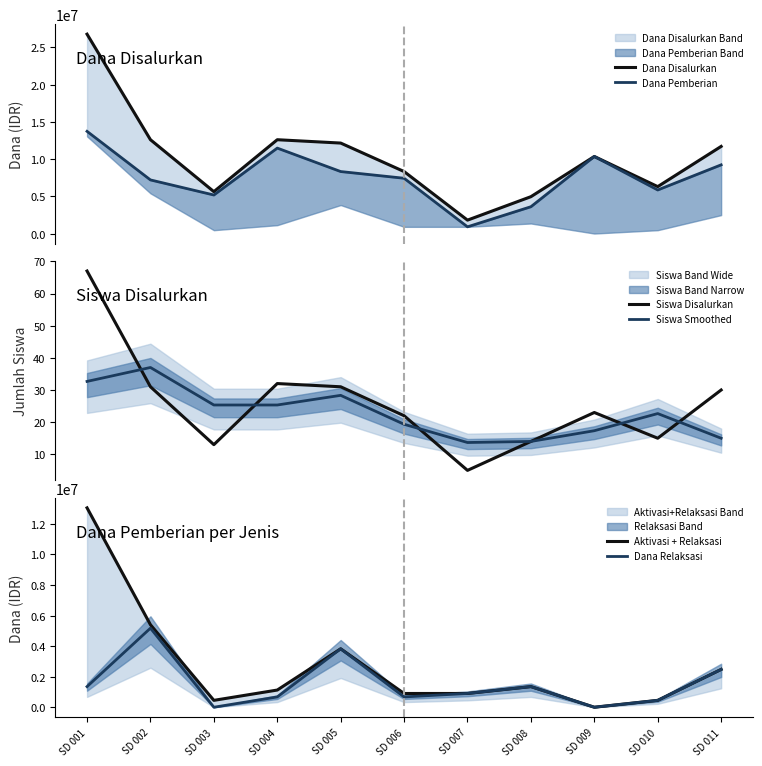

What is the average value of the Dana Disalurkan series?

10288636.4